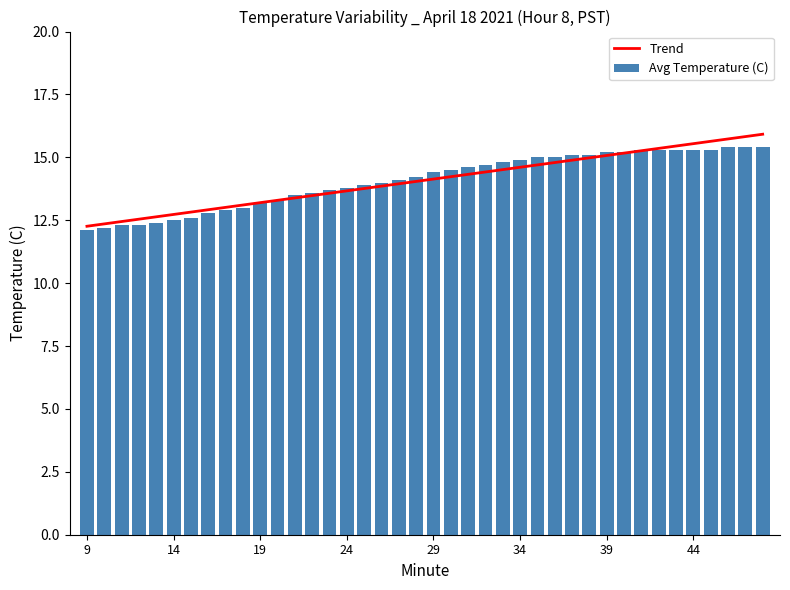

What is the value of the Trend bar at the 37th from the left?

15.6